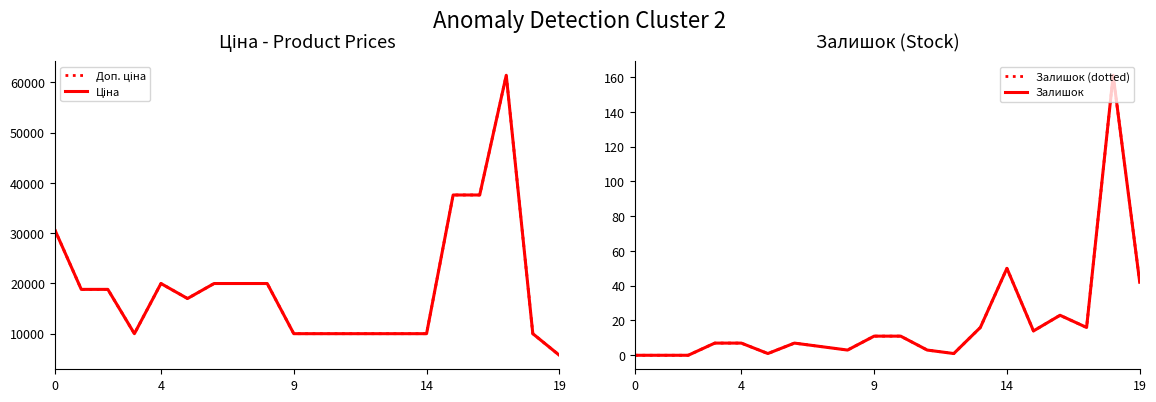

What is the sum of all Залишок values?

378.0